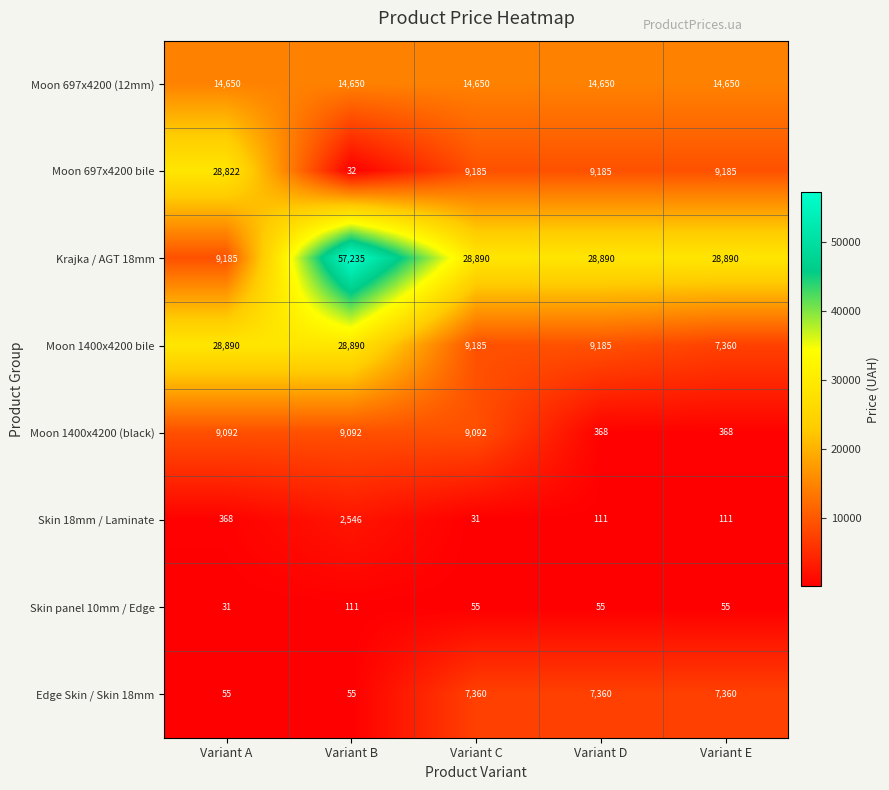

What is the total value across all series at Variant C?

78448